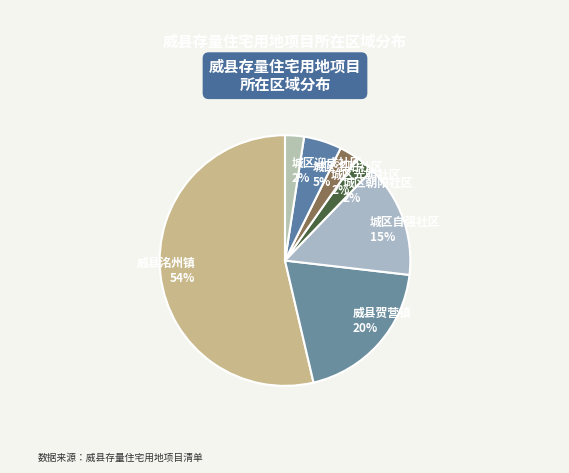

What is the largest slice in the pie chart?

威县洺州镇